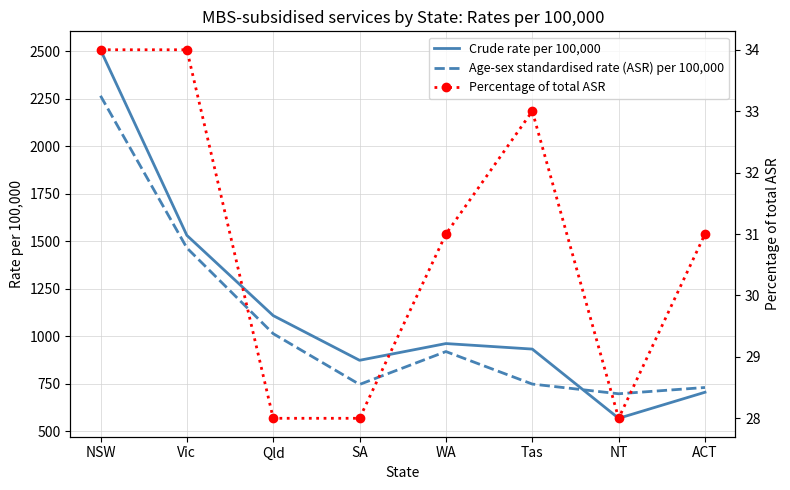

Reading right to left, extract all data points from this chart.

Crude rate per 100,000: 706	569	933	962	874	1109	1531	2507
Age-sex standardised rate (ASR) per 100,000: 731	698	749	920	747	1014	1465	2265
Percentage of total ASR: 31	28	33	31	28	28	34	34